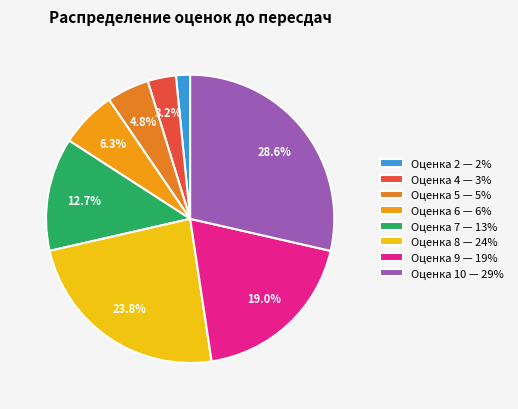

How many slices are in this pie chart?

8